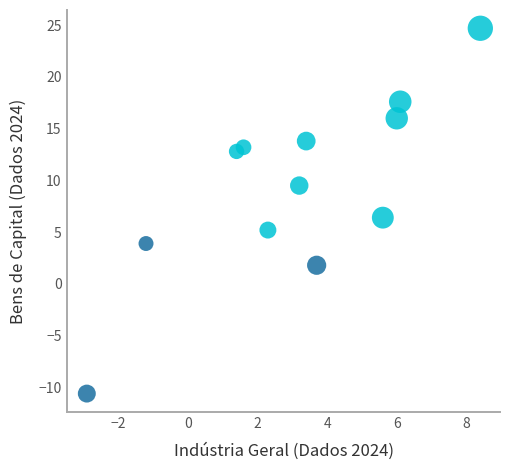

What Y value in the scatter plot is closest to 7?

6.4